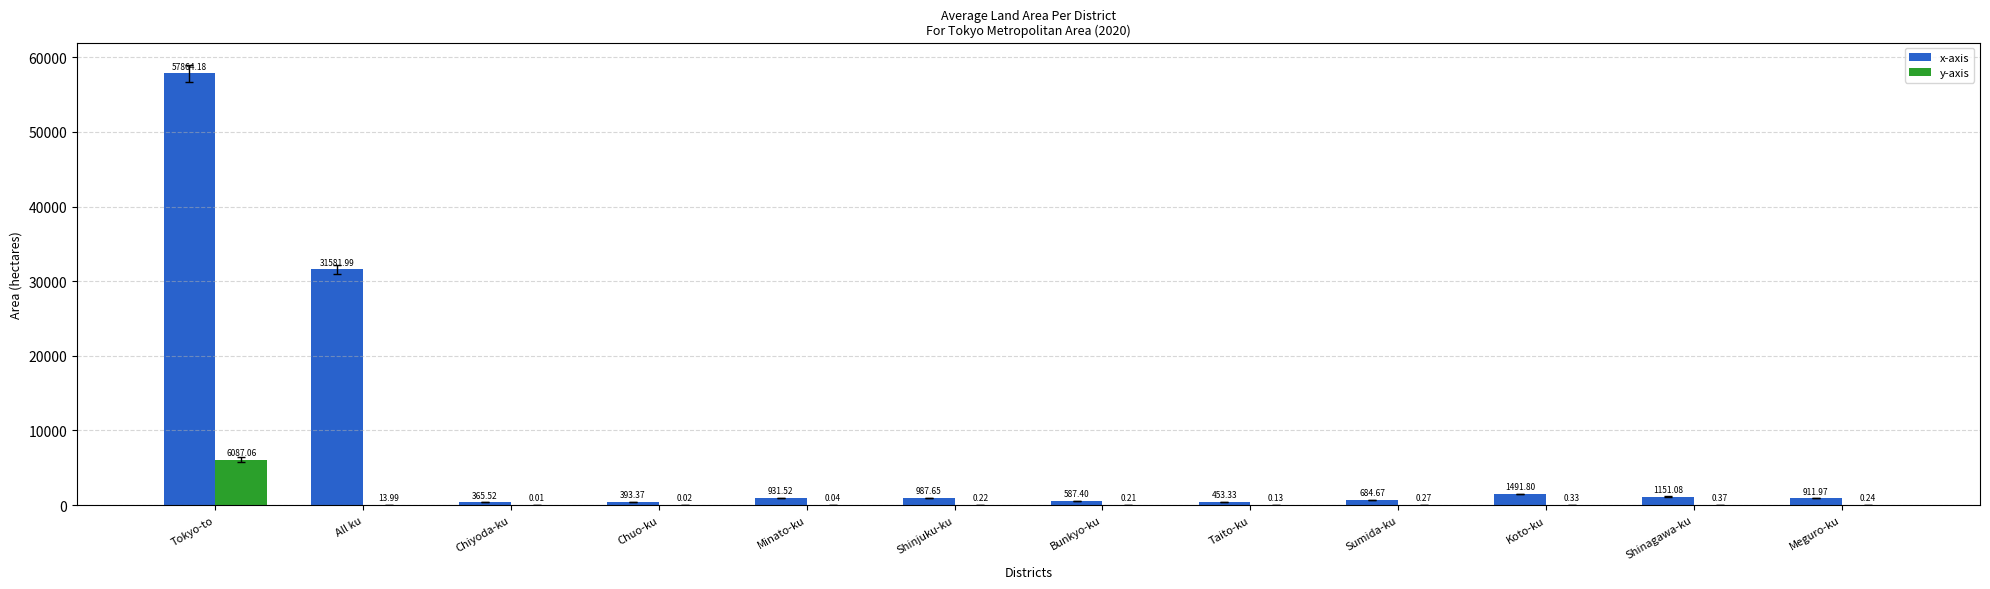

Which label corresponds to the largest value in the chart?

Tokyo-to